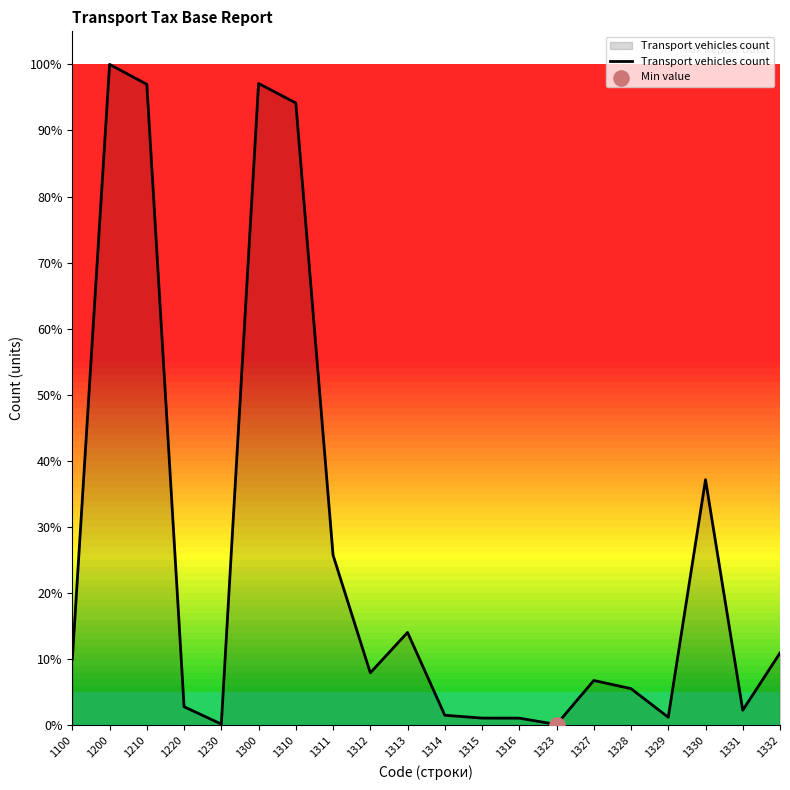

What is the ratio of the value at 1100 to the value at 1210?

0.1